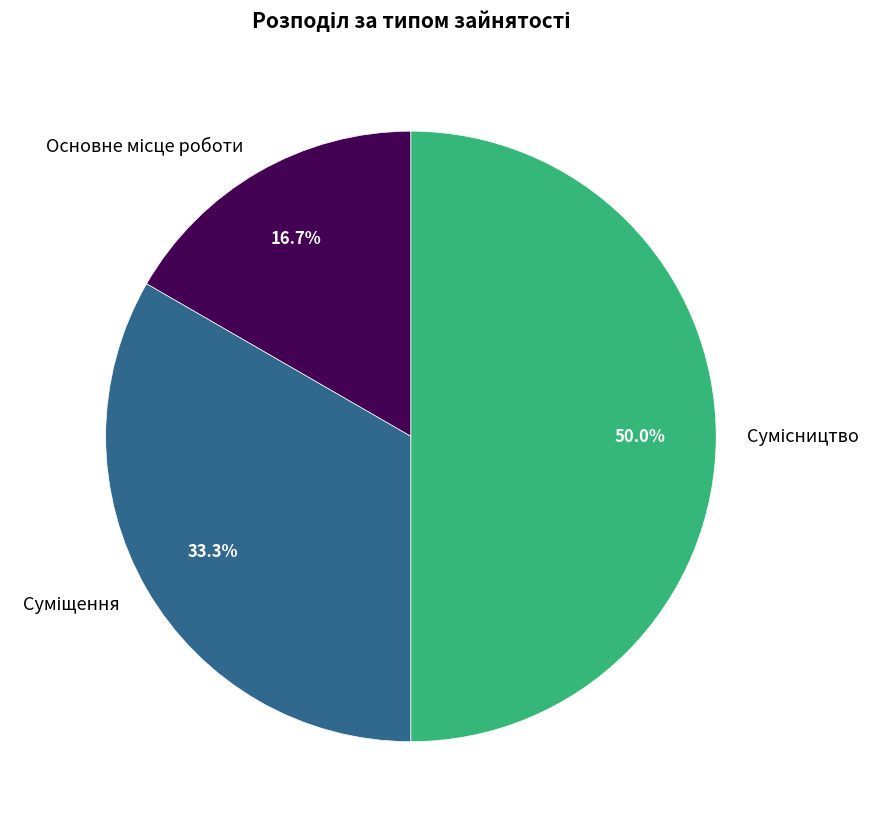

What percentage is the Основне місце роботи slice, to the nearest percent?

17%